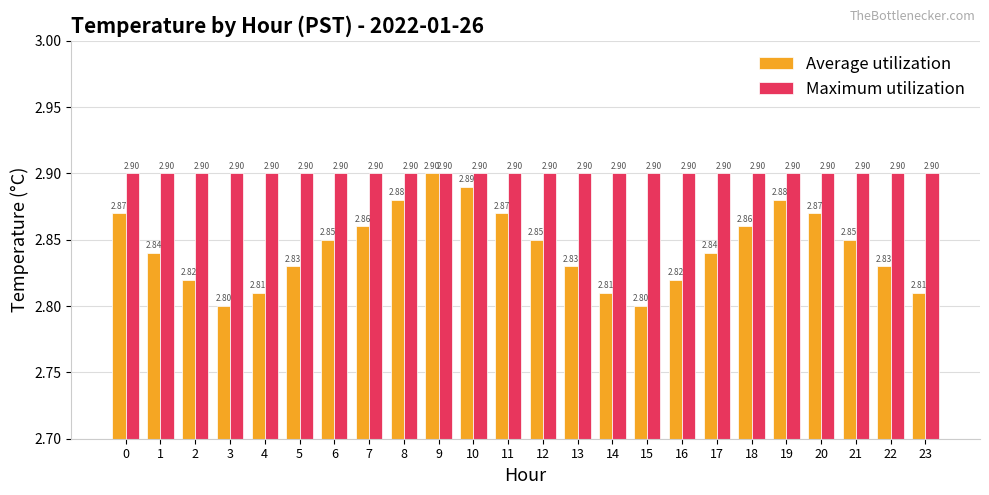

The value of Maximum utilization at 21 is 2.9. True or false?

True